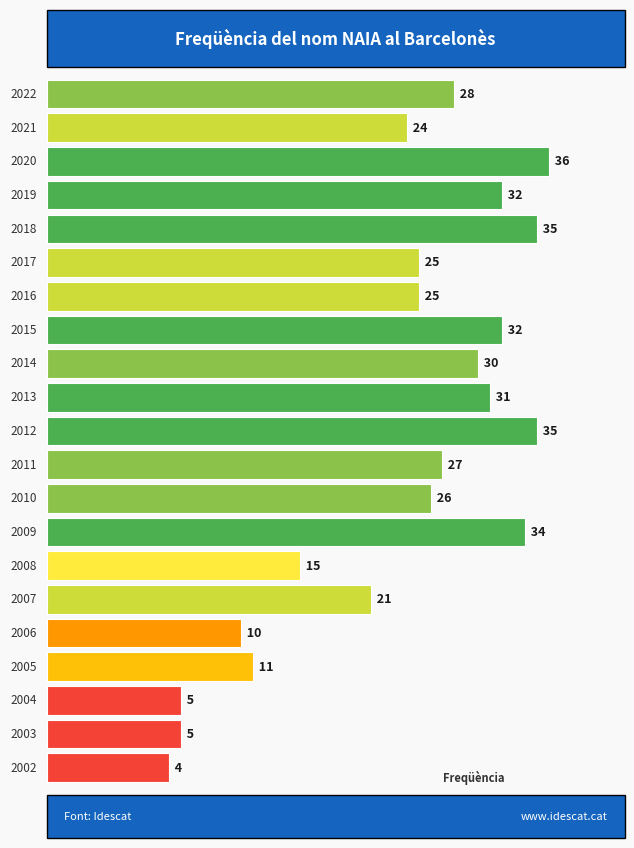

How many bars are there in total?

21